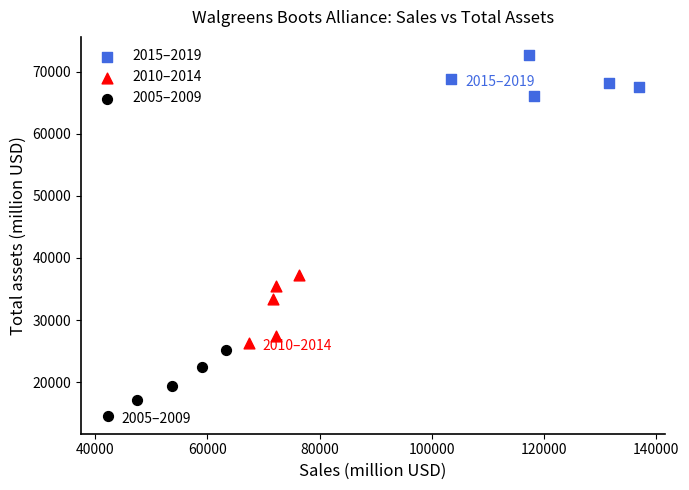

Which series contains the highest Y value?

2015–2019